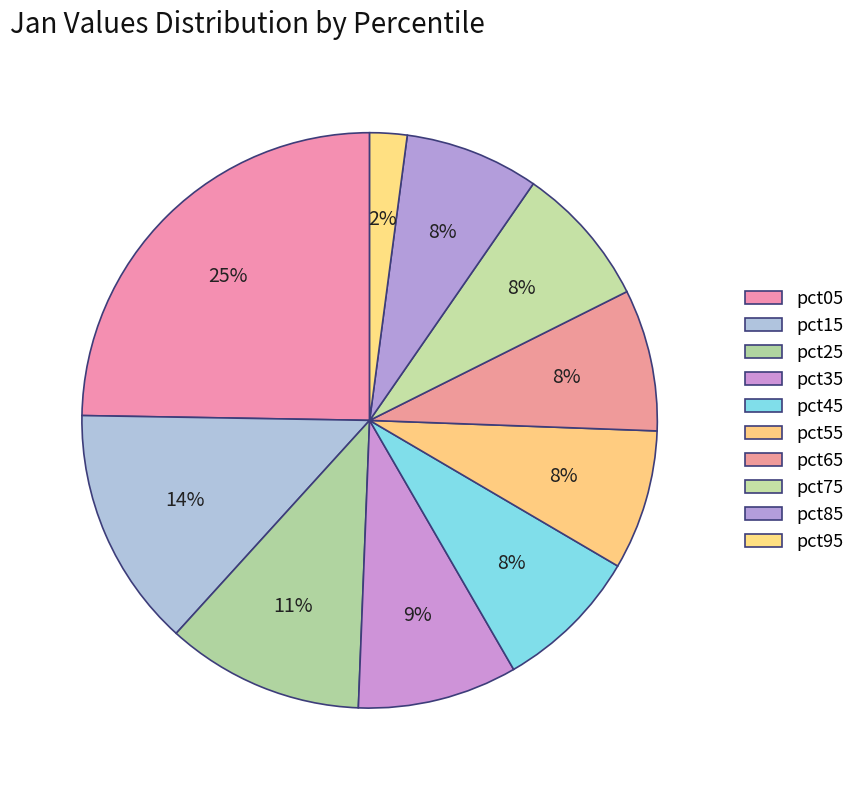

To the nearest percent, what is the average slice percentage?

10%